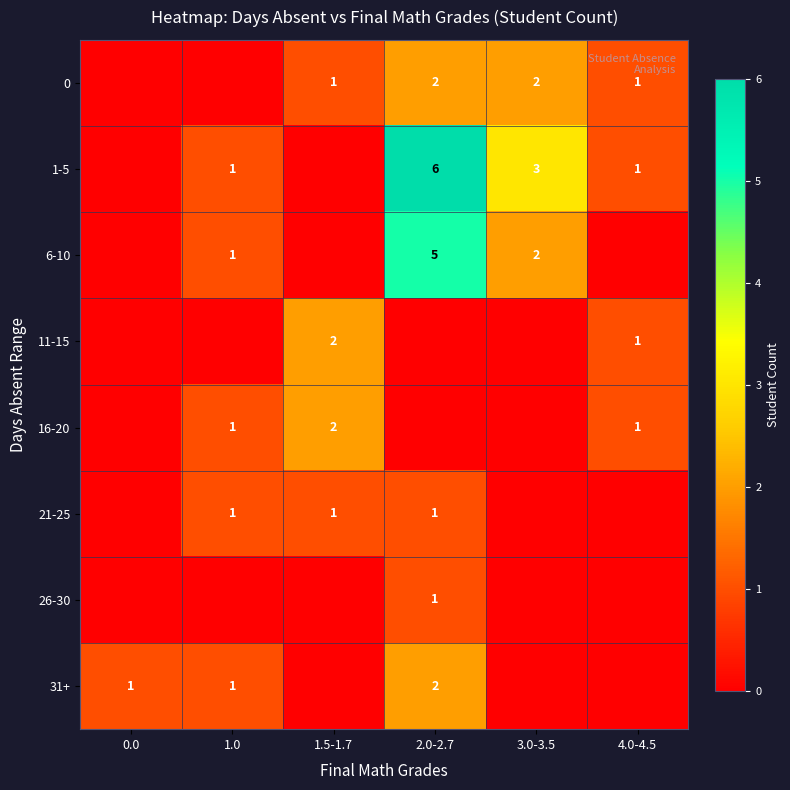

Is it true that 1-5 equals 1 at 4.0-4.5?

True